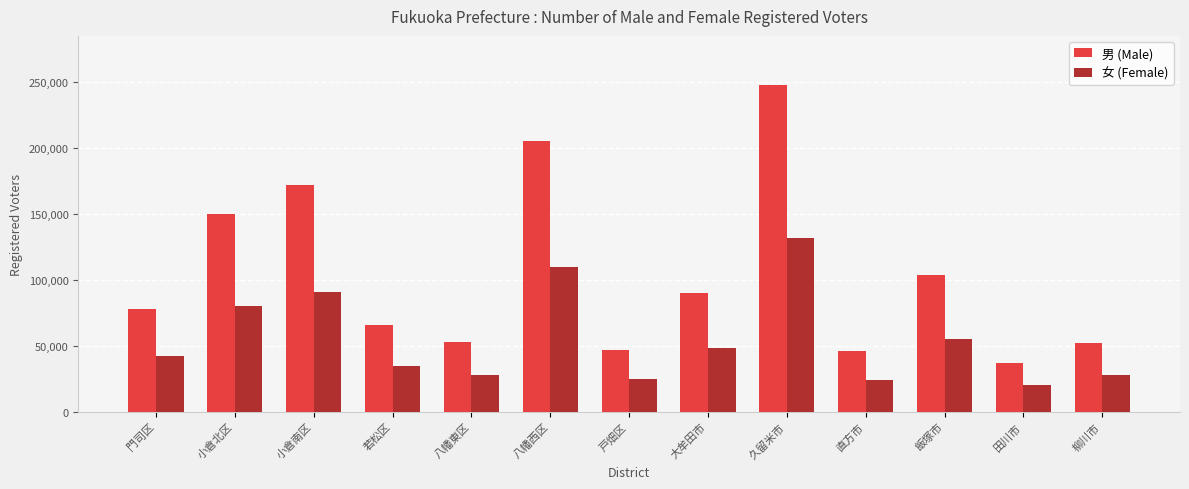

Which series changed the most between 門司区 and 田川市?

男 (Male)